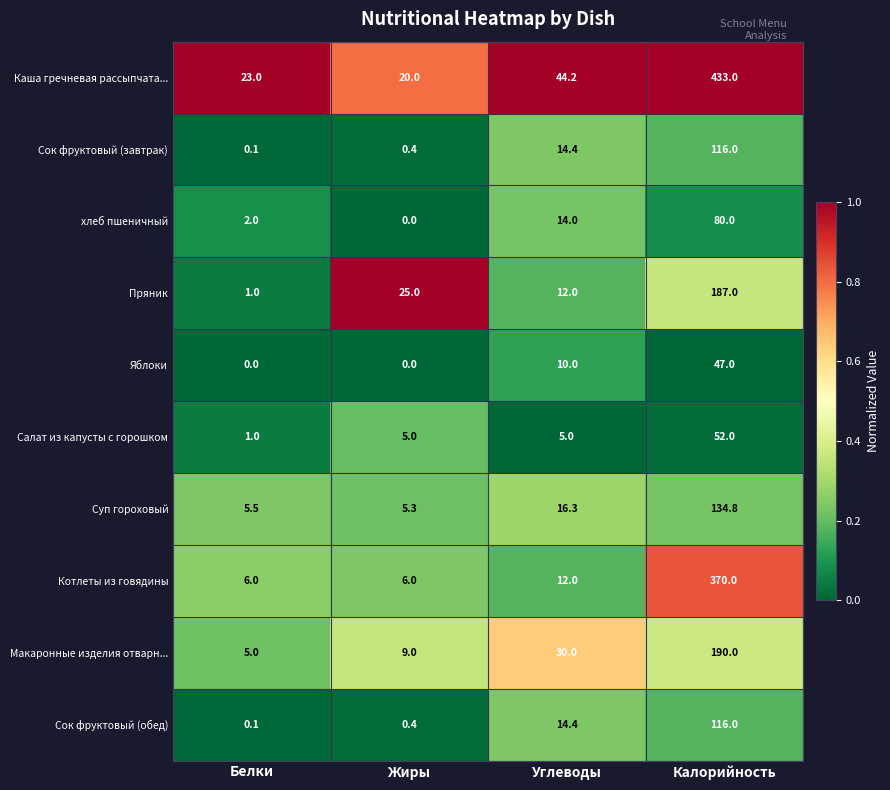

What is the sum of all Макаронные изделия отварн... values?

234.0